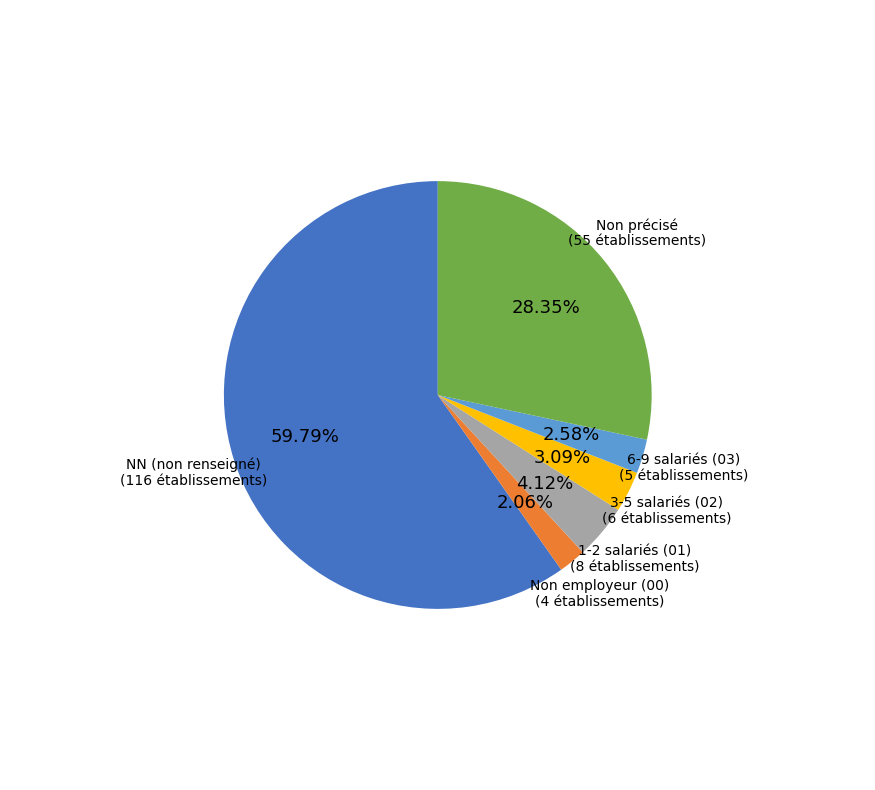

Rank the categories by value from lowest to highest.

Non employeur (00), 3-5 salariés (02), 1-2 salariés (01), Non précisé, 6-9 salariés (03), NN (non renseigné)